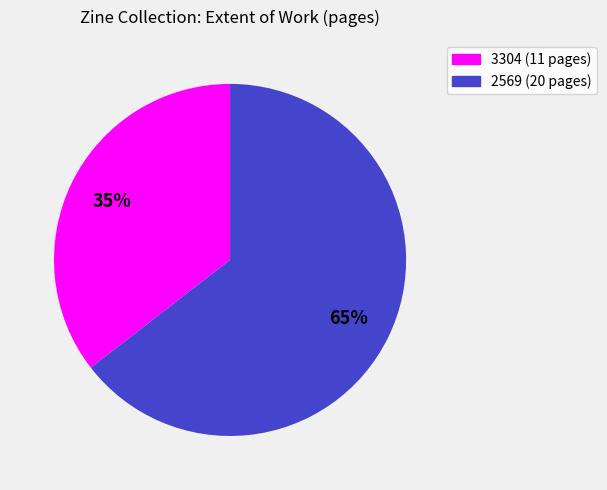

Does 2569 account for over 50% of the chart?

Yes